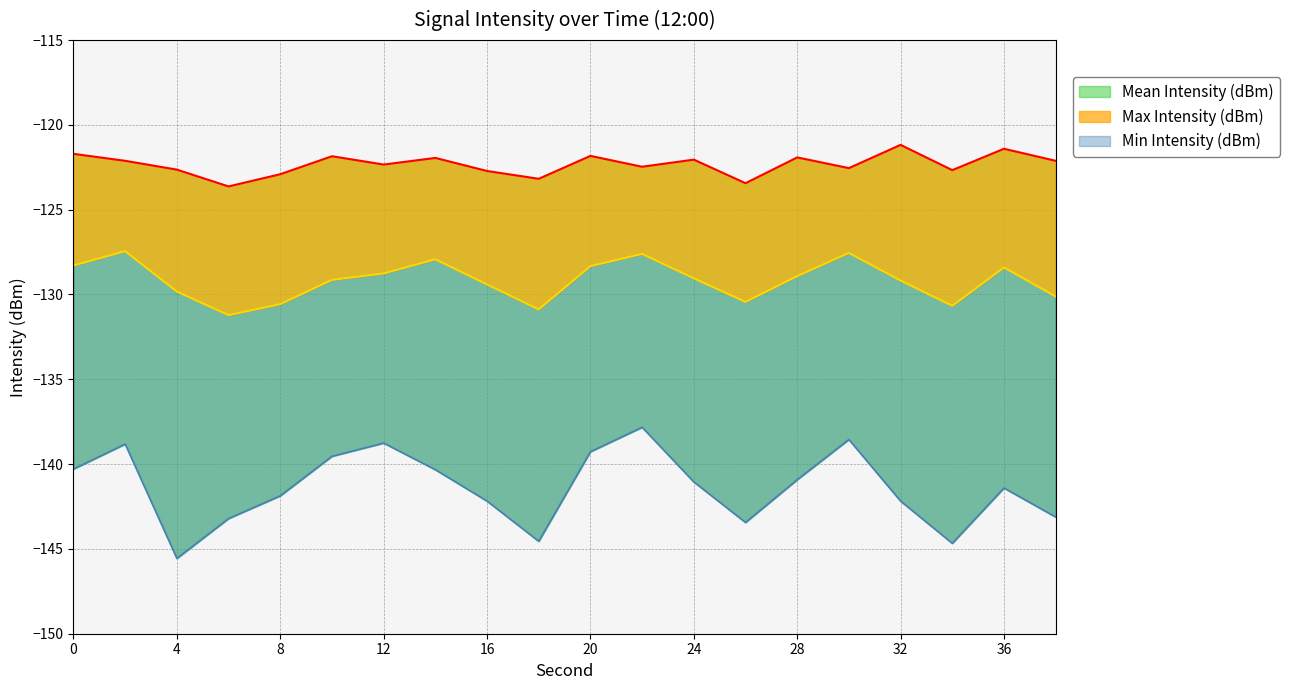

At how many categories does at least one series exceed -143?

20